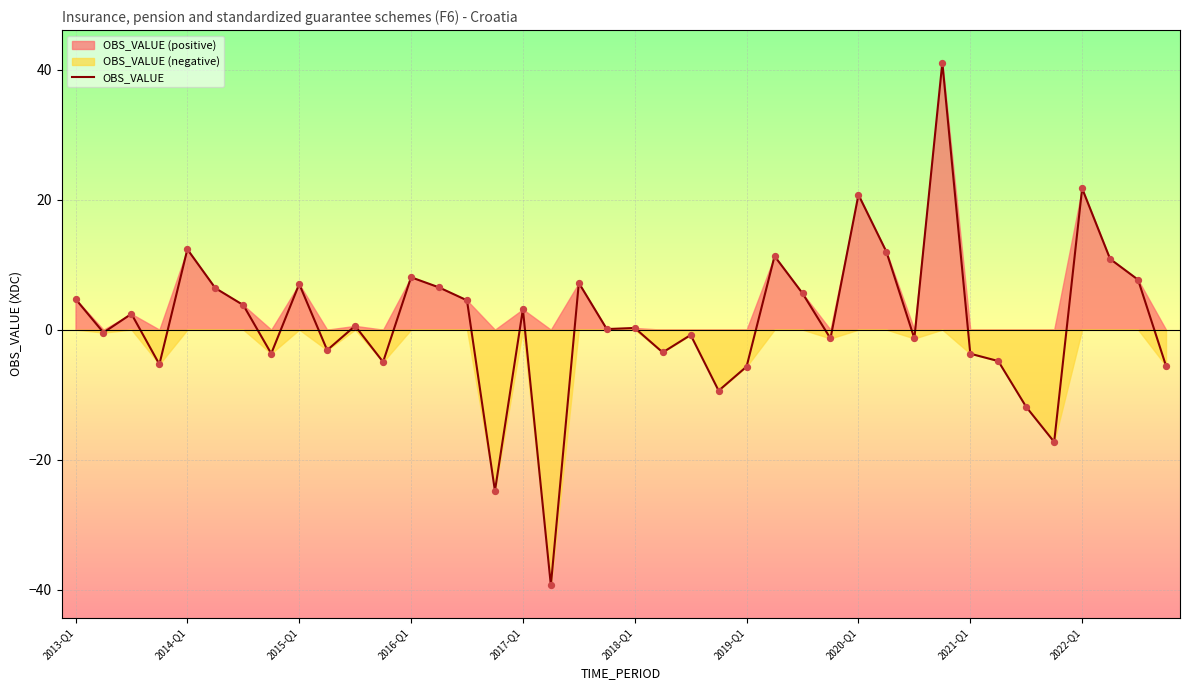

What is the minimum value for OBS_VALUE?

-39.3